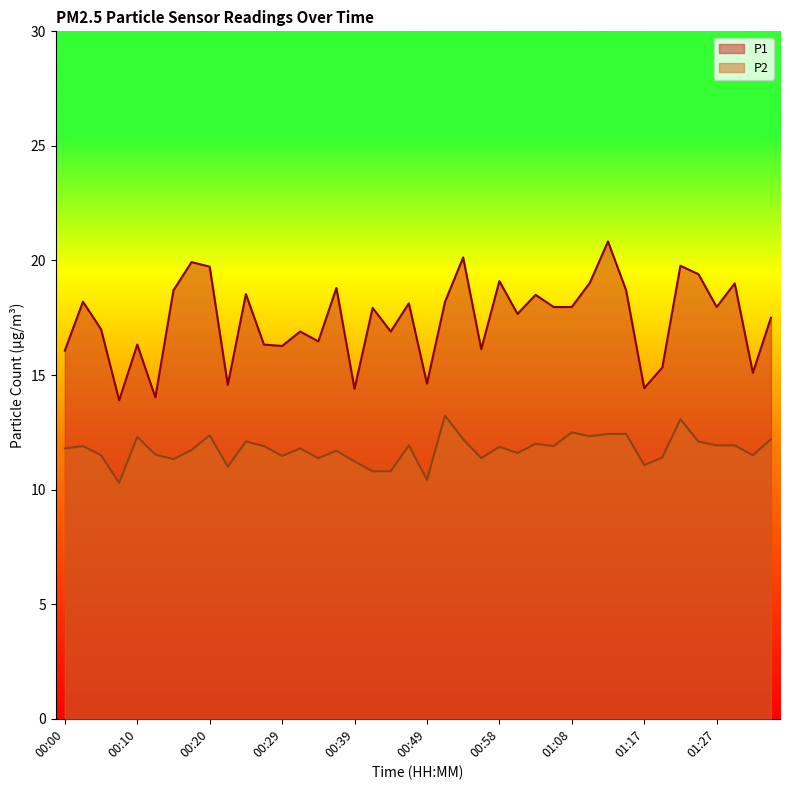

True or false: P2 and P1 cross at least once.

False